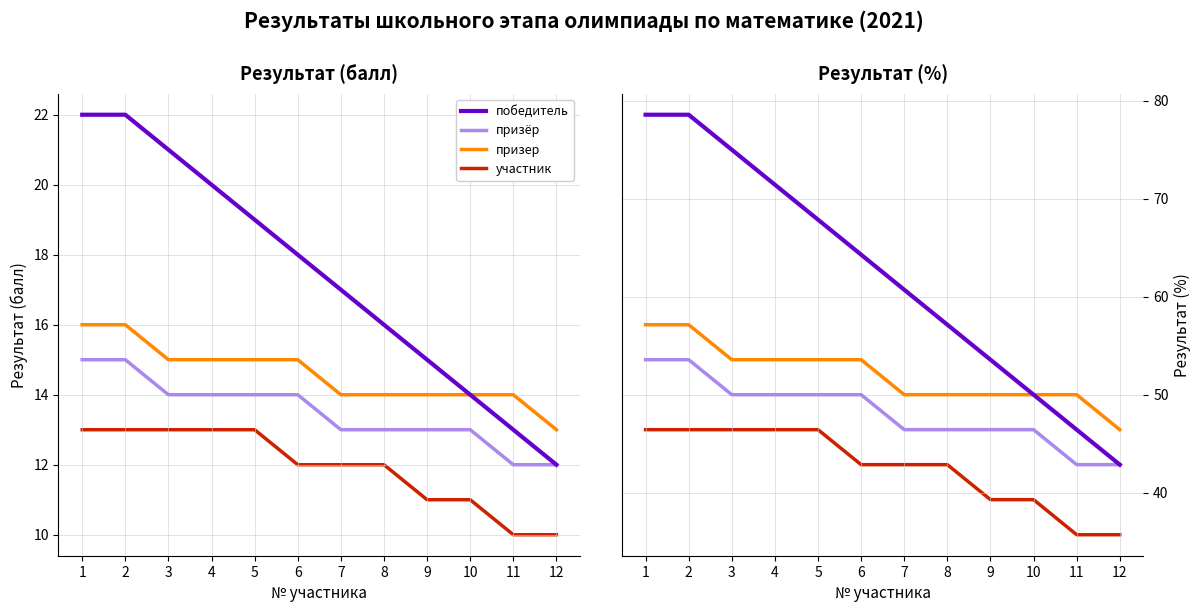

At which category is the sum across all series the highest?

1